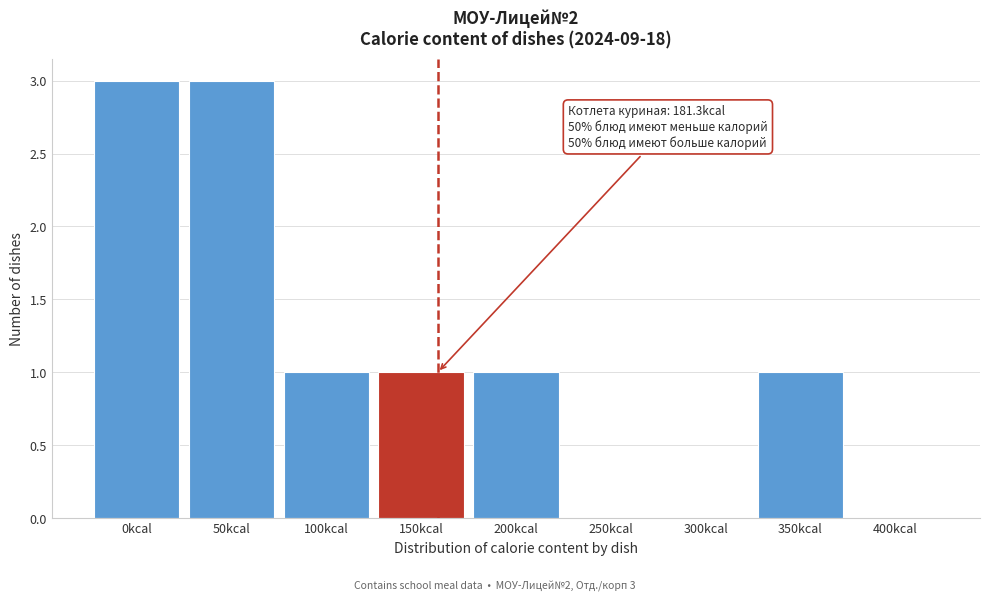

Reading left to right, list all the values displayed in this chart.

0kcal=3	50kcal=3	100kcal=1	150kcal=1	200kcal=1	250kcal=0	300kcal=0	350kcal=1	400kcal=0